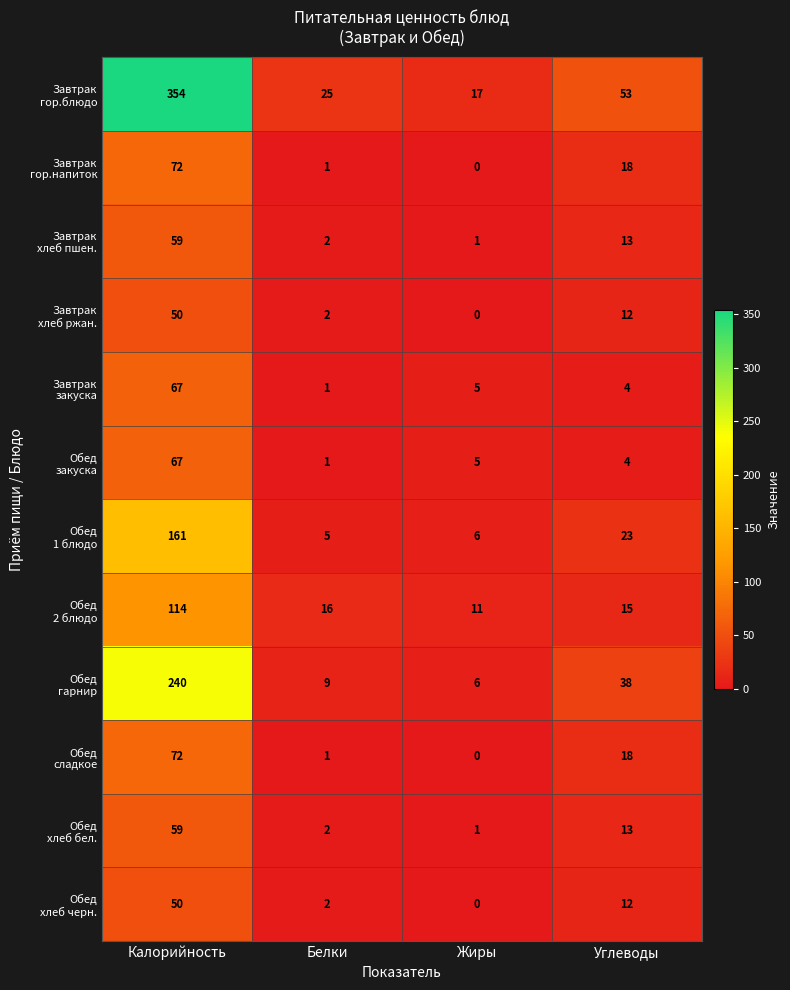

At how many categories does at least one series exceed 0?

4